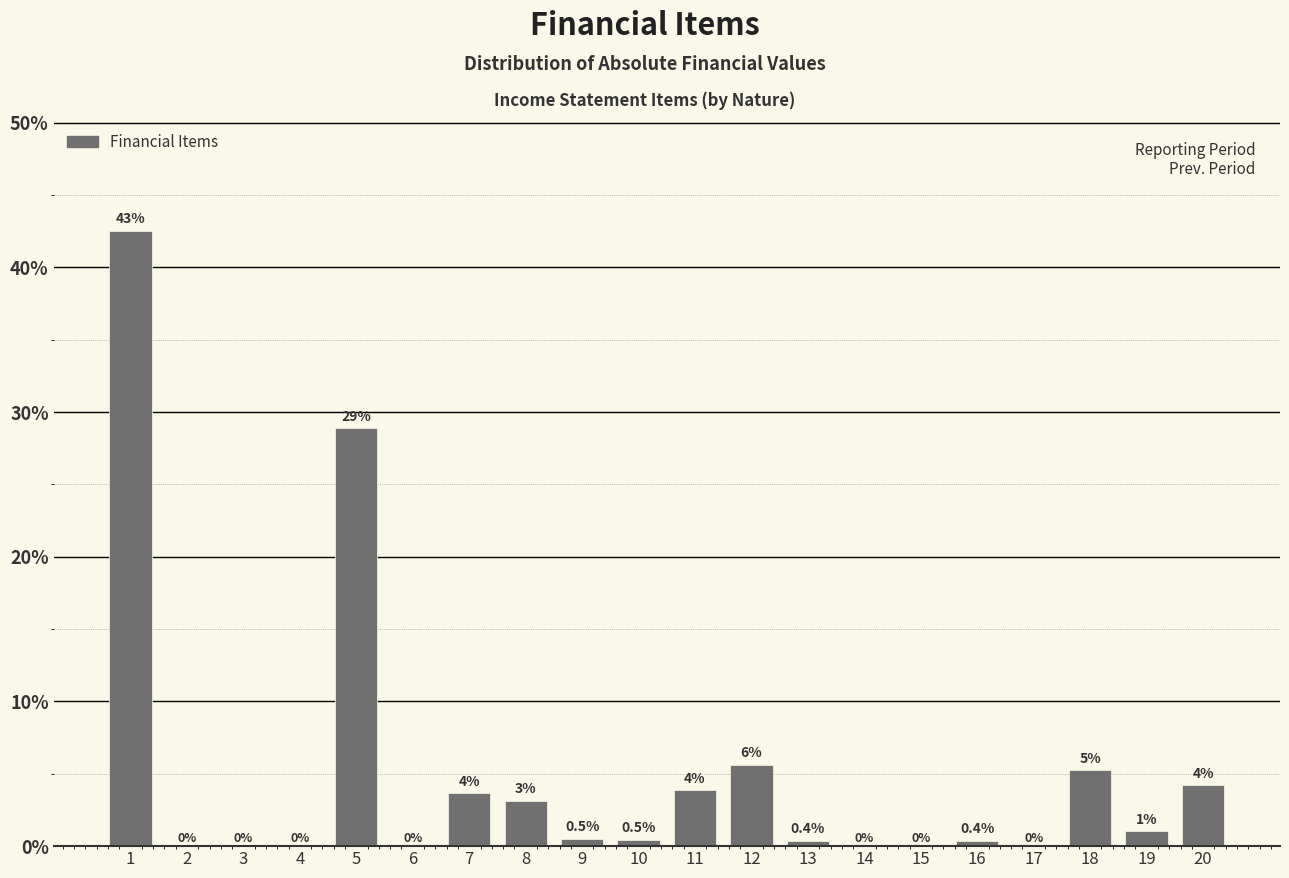

Which has a higher value, 5 or 6?

5